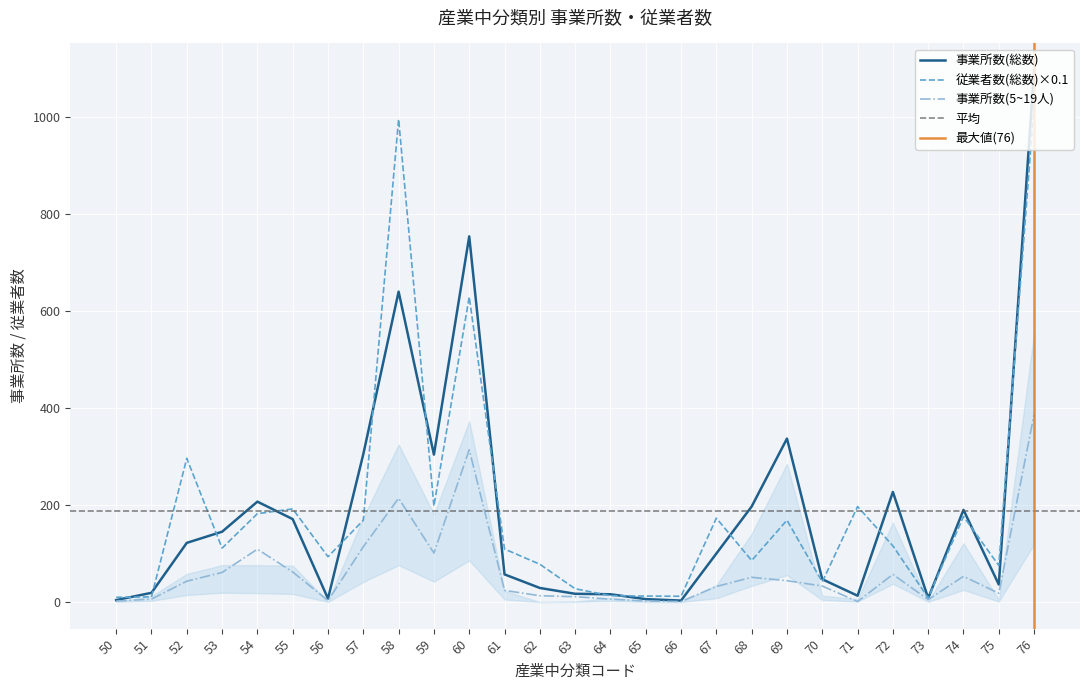

What is the sum of the 事業所数(5~19人) values at 67 and 51?

38.0